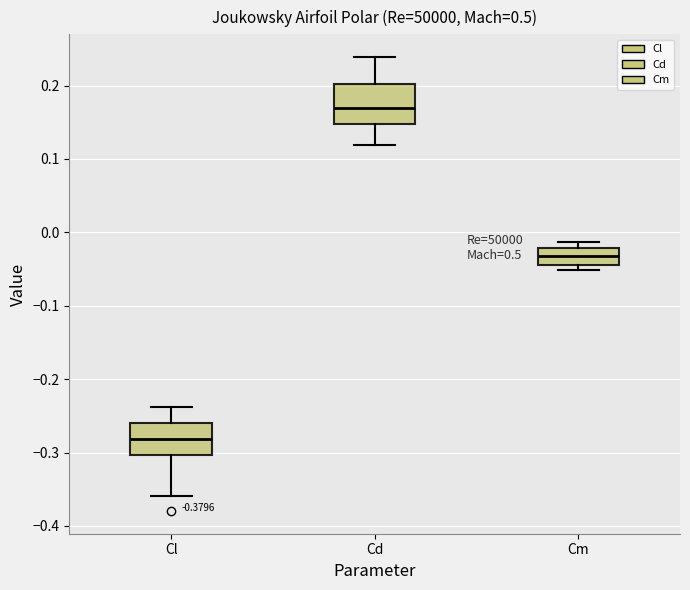

Which box has the lowest median line?

Cl